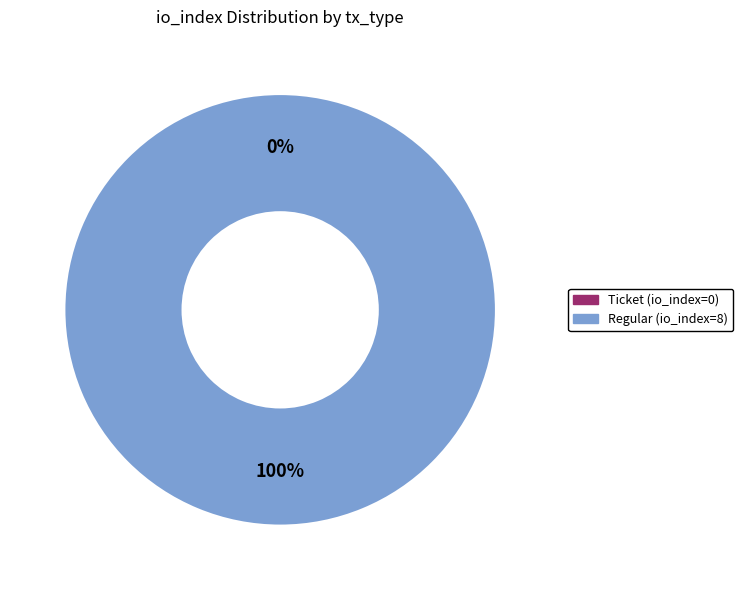

Which category has the smallest portion of the pie?

Ticket